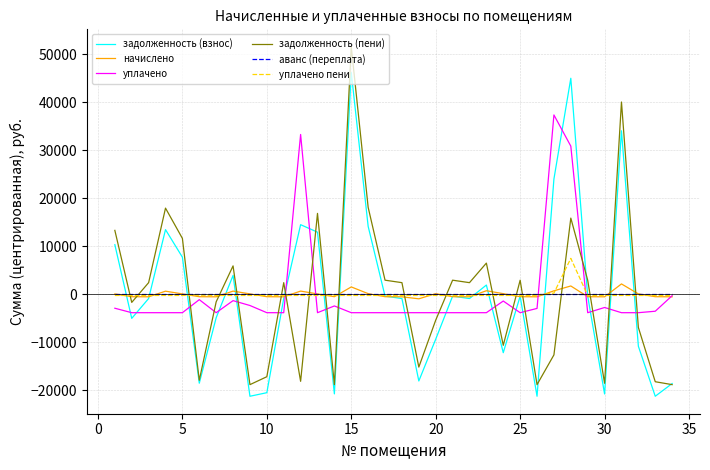

Rank the series by their maximum value, from highest to lowest.

задолженность (пени), задолженность (взнос), уплачено, уплачено пени, начислено, аванс (переплата)